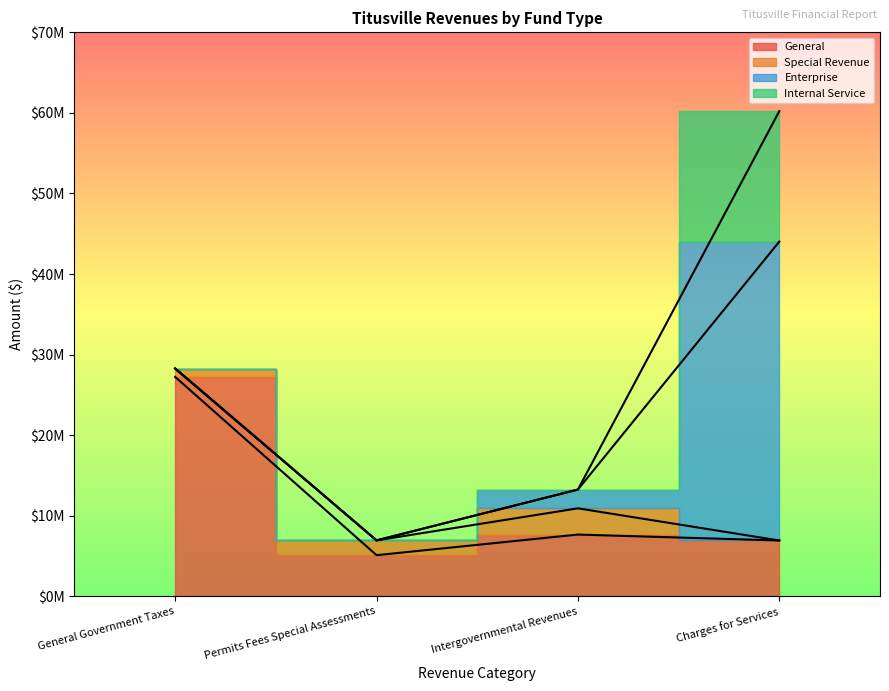

At which label does Internal Service reach its peak?

Charges for Services